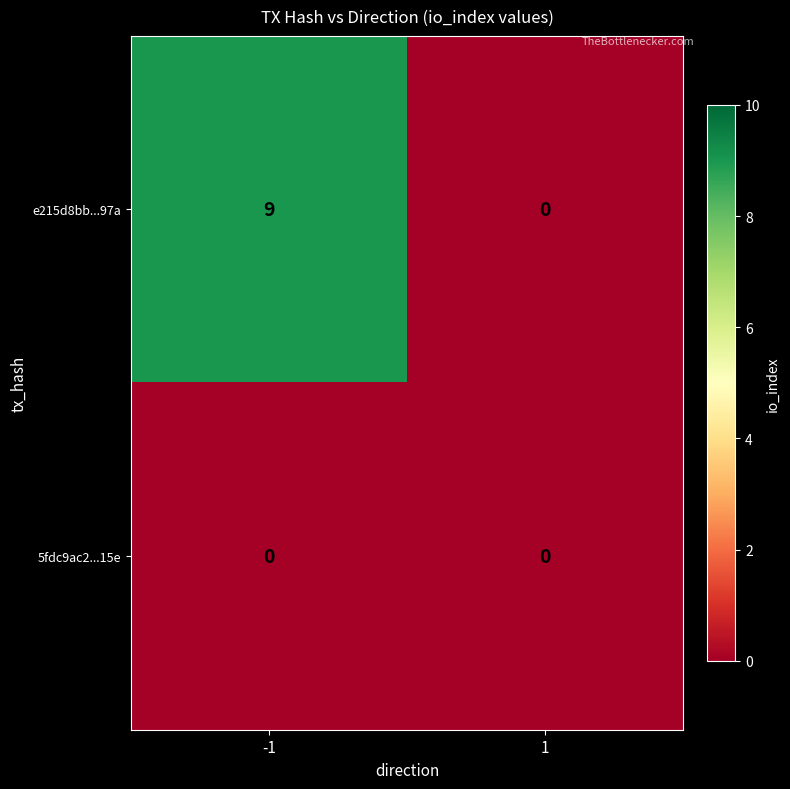

What is the difference between the maximum and minimum values in the e215d8bb...97a series?

9